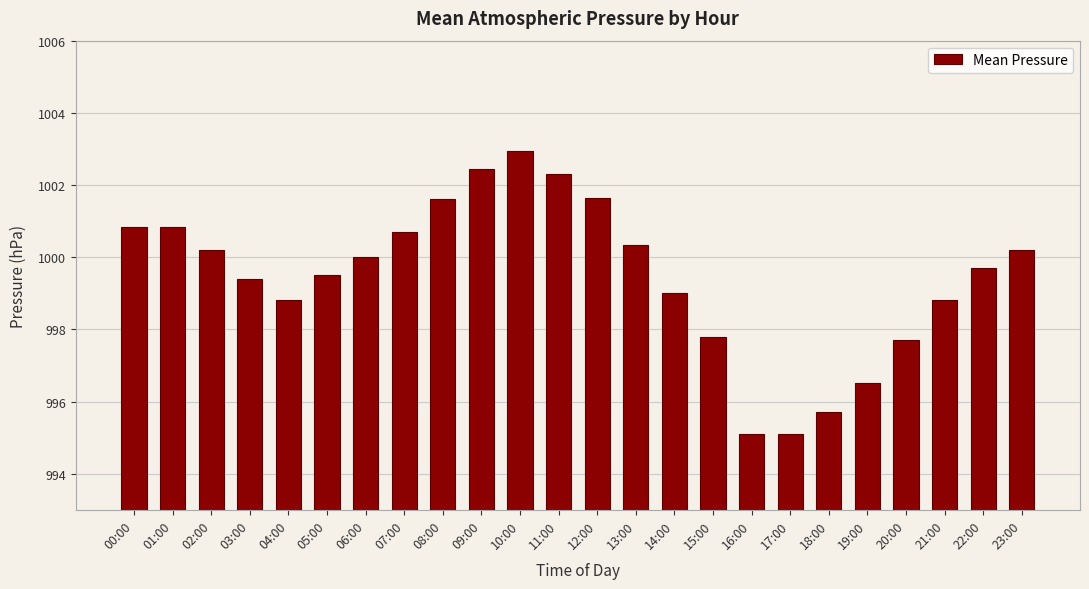

Count the number of data series in this chart.

1